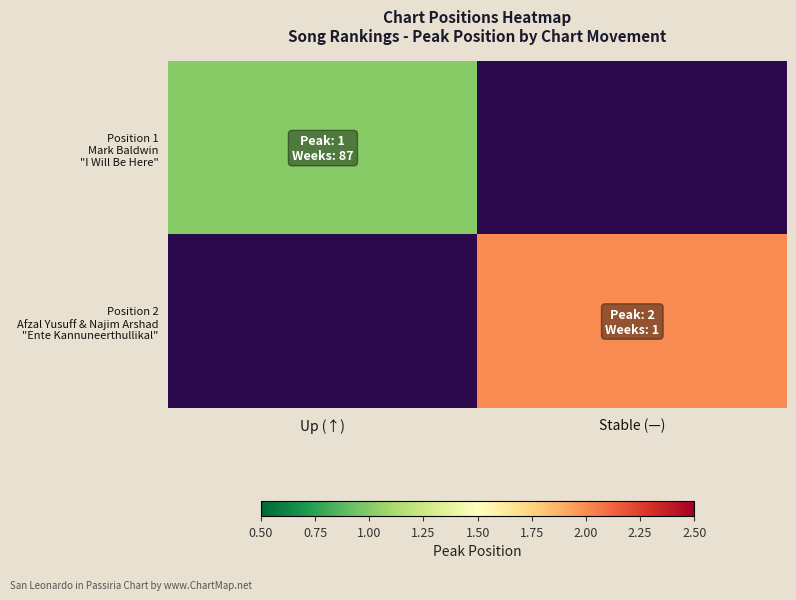

Is the value of Position 2 Afzal Yusuff & Najim Arshad "Ente Kannuneerthullikal" at Stable (—) greater than the value of Position 1 Mark Baldwin "I Will Be Here" at Up (↑)?

Yes